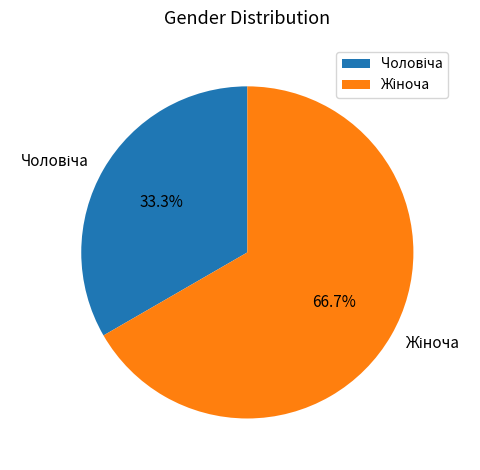

Count the number of slices in the pie.

2